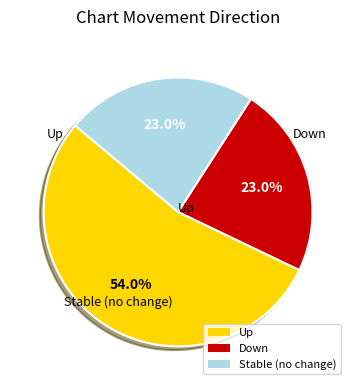

Is the sum of Up and Down greater than half?

Yes